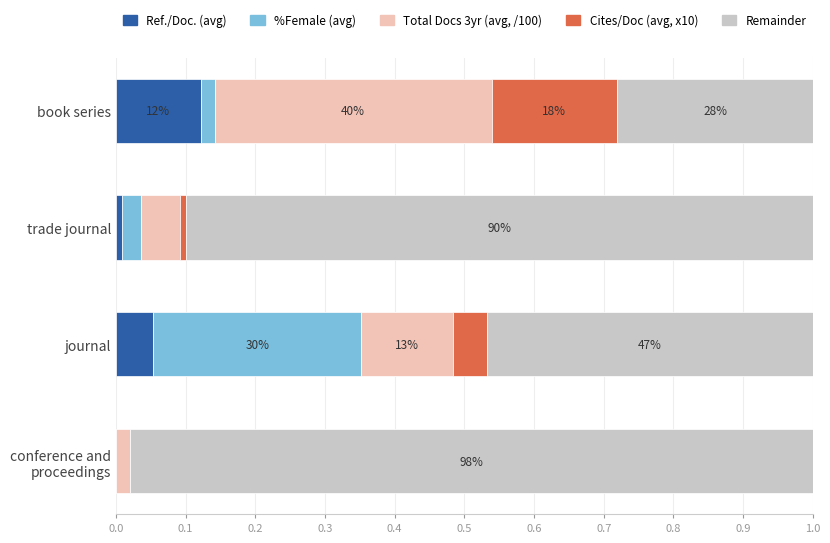

Which category has the highest value in the Ref./Doc. (avg) series?

book series